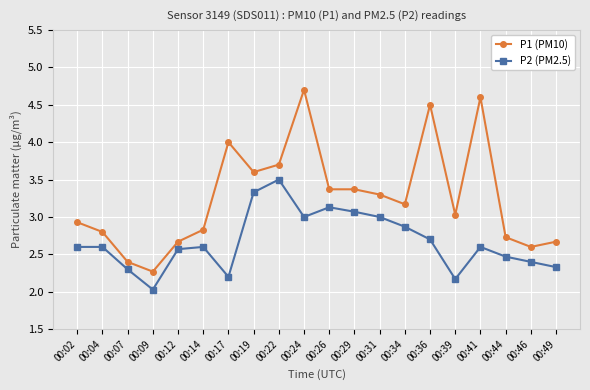

What is the value of the P1 (PM10) point at the 5th from the left?

2.7